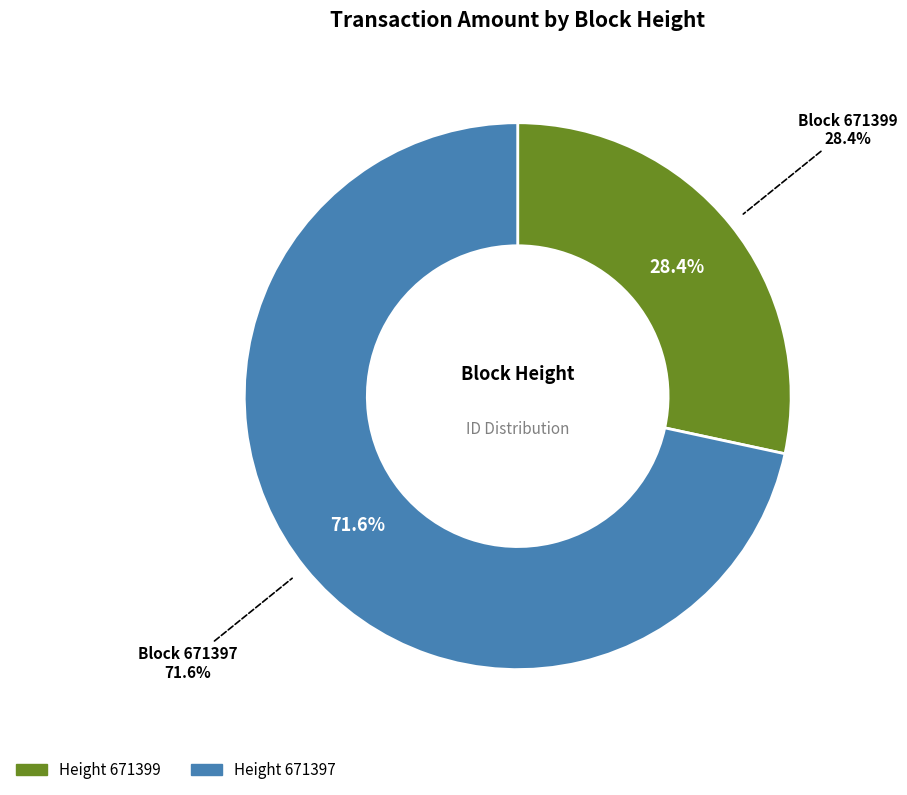

Does 671397 represent more than half of the total?

Yes